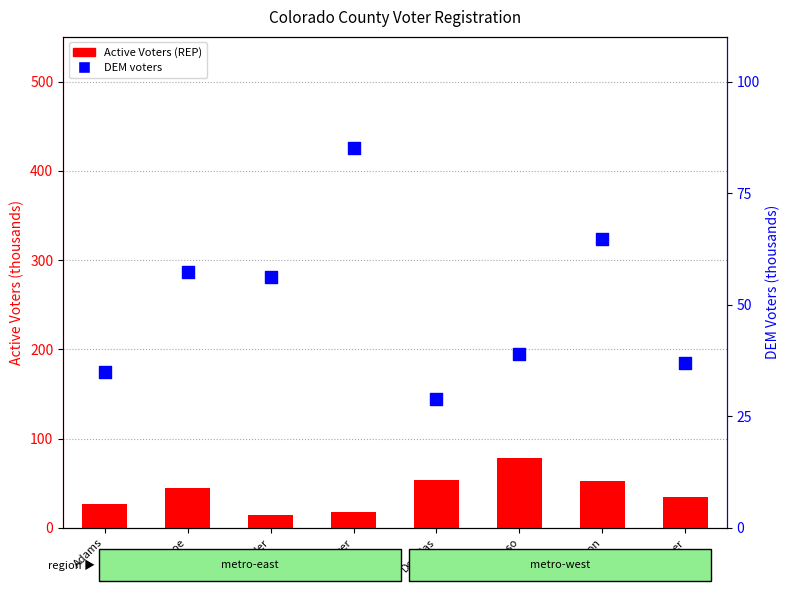

What is the total value across all series at Denver?

102.3